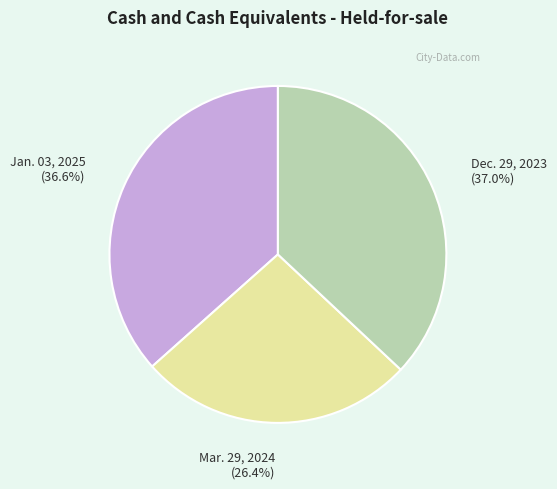

What is the ratio of the value at Mar. 29, 2024 to the value at Jan. 03, 2025?

0.7